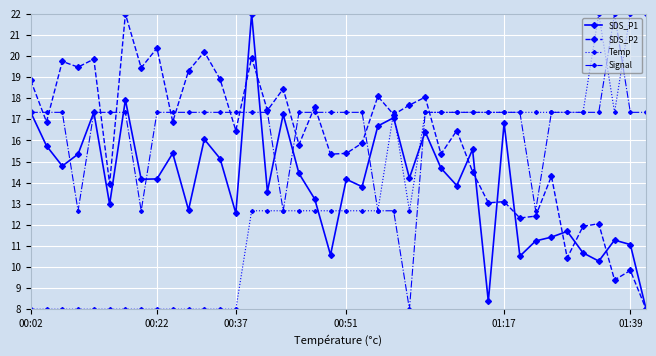

What is the highest value of the Temp series?

22.0